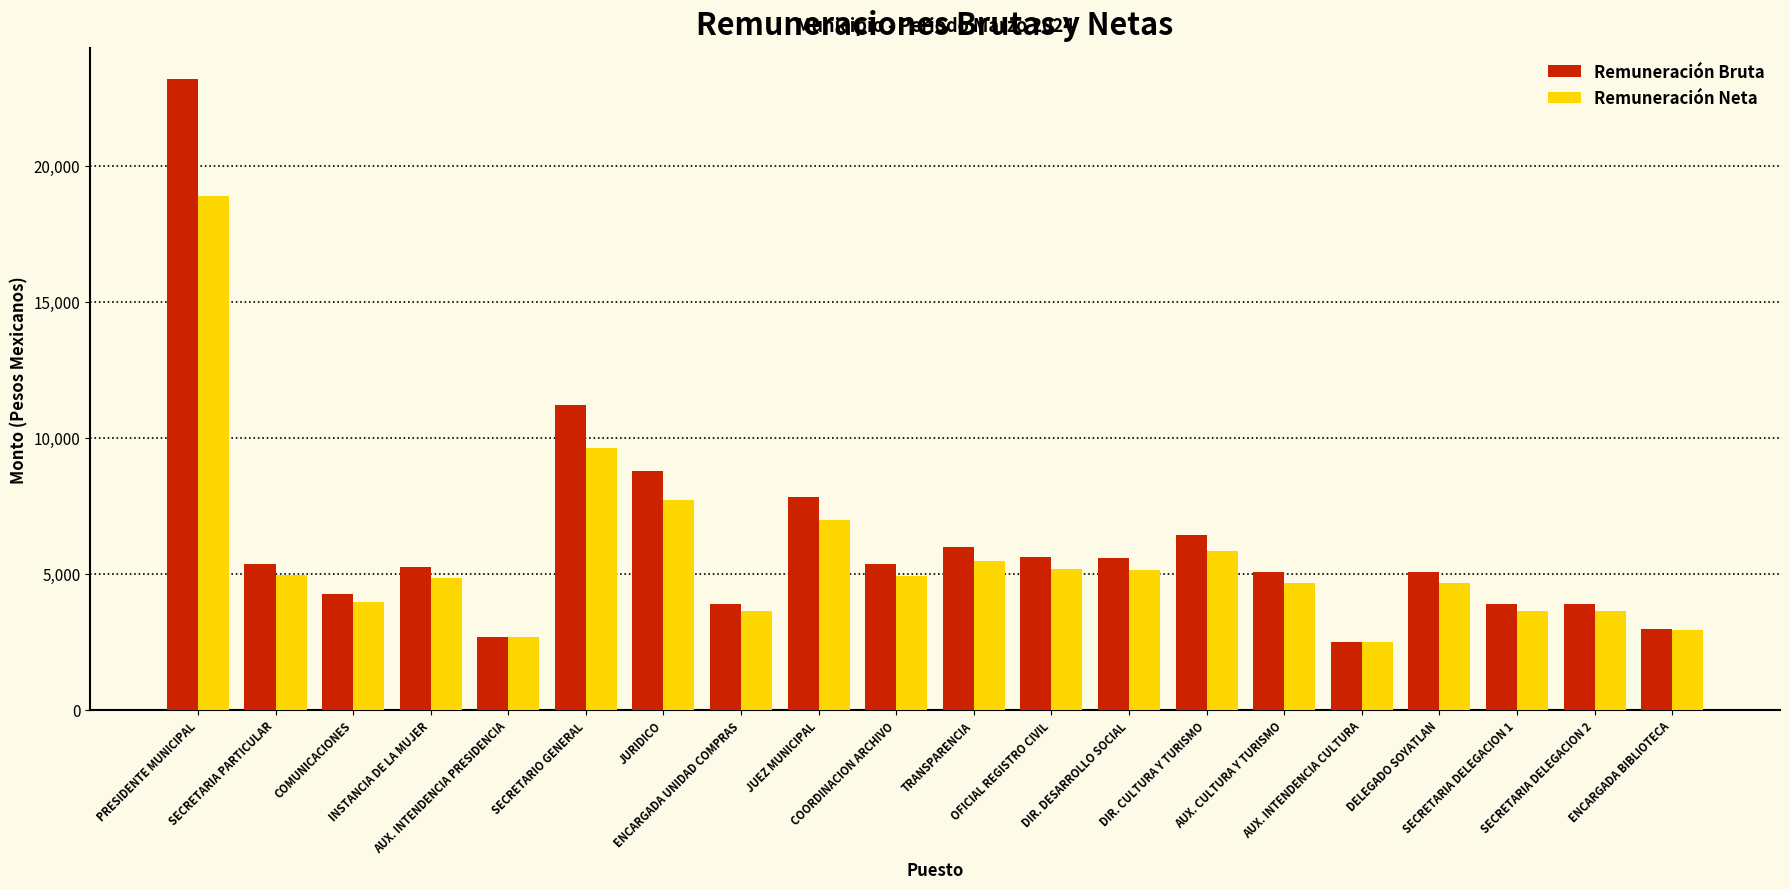

Count the number of categories in the chart.

20